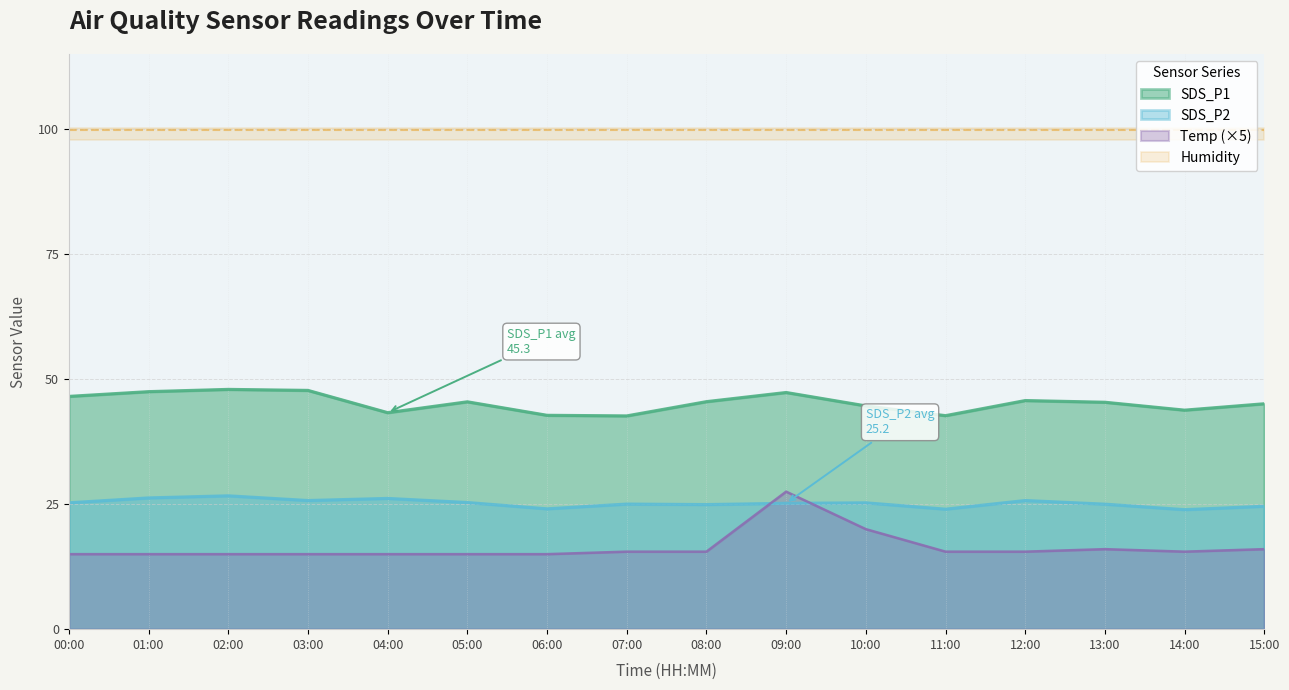

At how many categories does at least one series exceed 43?

13